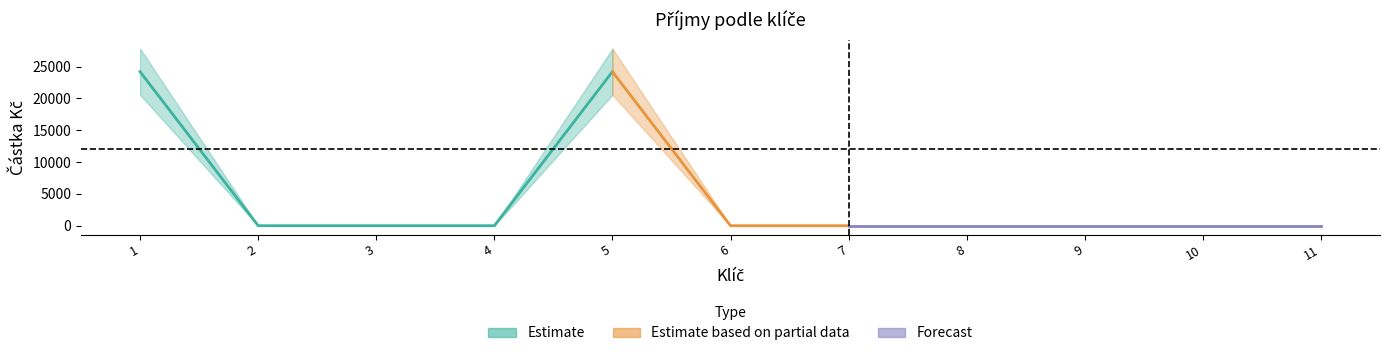

Count the number of values greater than 0.

2